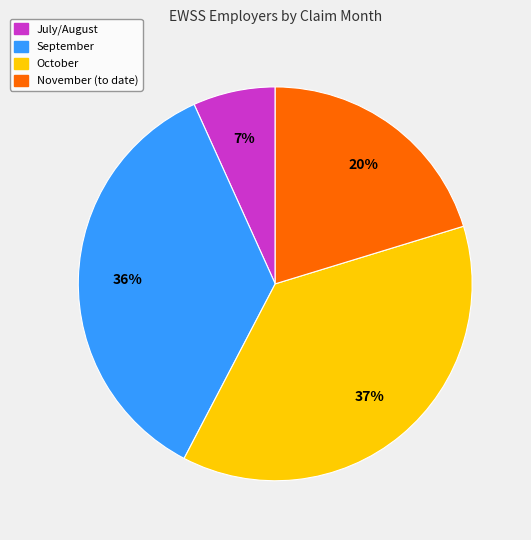

What is the largest slice in the pie chart?

October